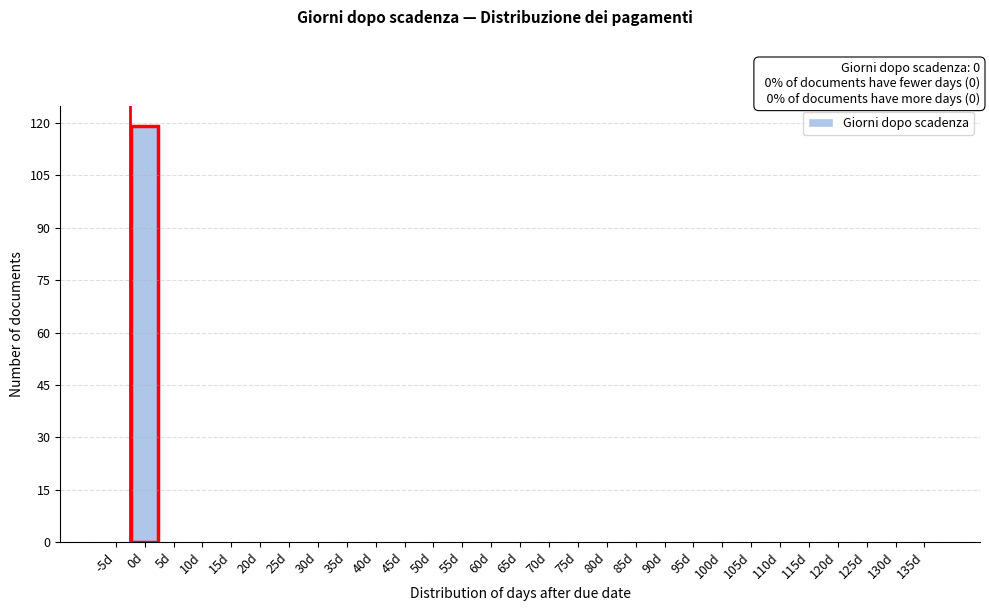

Reading left to right, transcribe all the data shown in this chart.

-5d=0	0d=119	5d=0	10d=0	15d=0	20d=0	25d=0	30d=0	35d=0	40d=0	45d=0	50d=0	55d=0	60d=0	65d=0	70d=0	75d=0	80d=0	85d=0	90d=0	95d=0	100d=0	105d=0	110d=0	115d=0	120d=0	125d=0	130d=0	135d=0